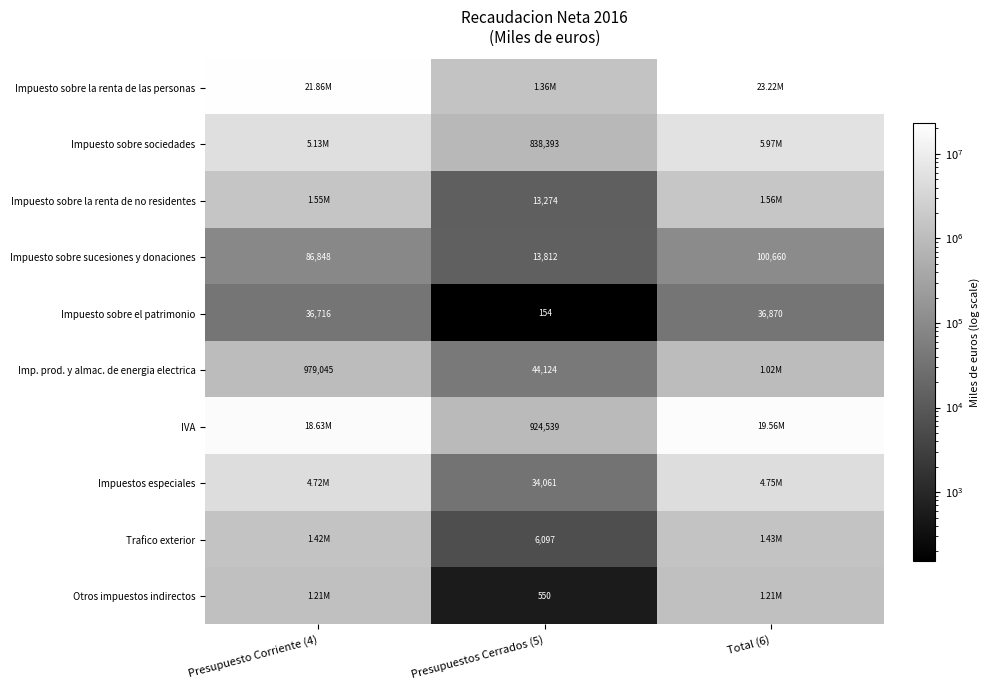

What is the minimum value shown in the chart?

154